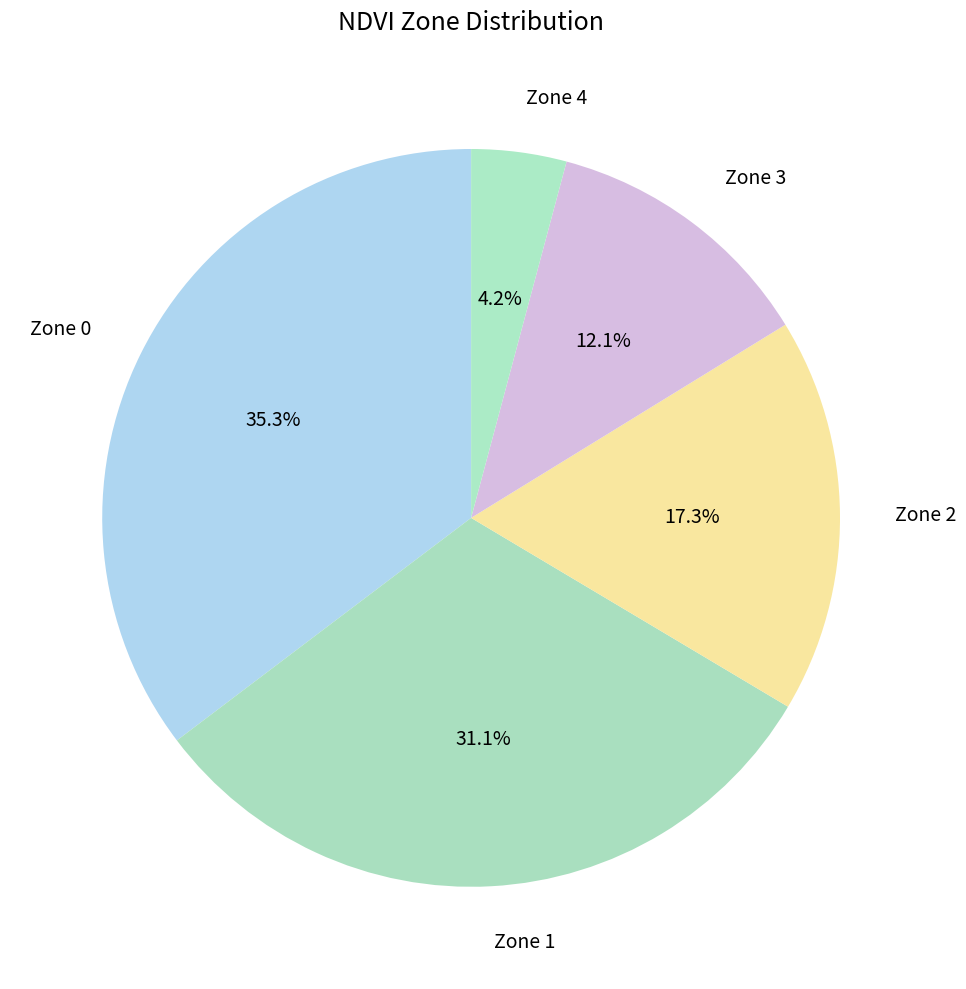

What is the ratio of the value at Zone 3 to the value at Zone 2?

0.7